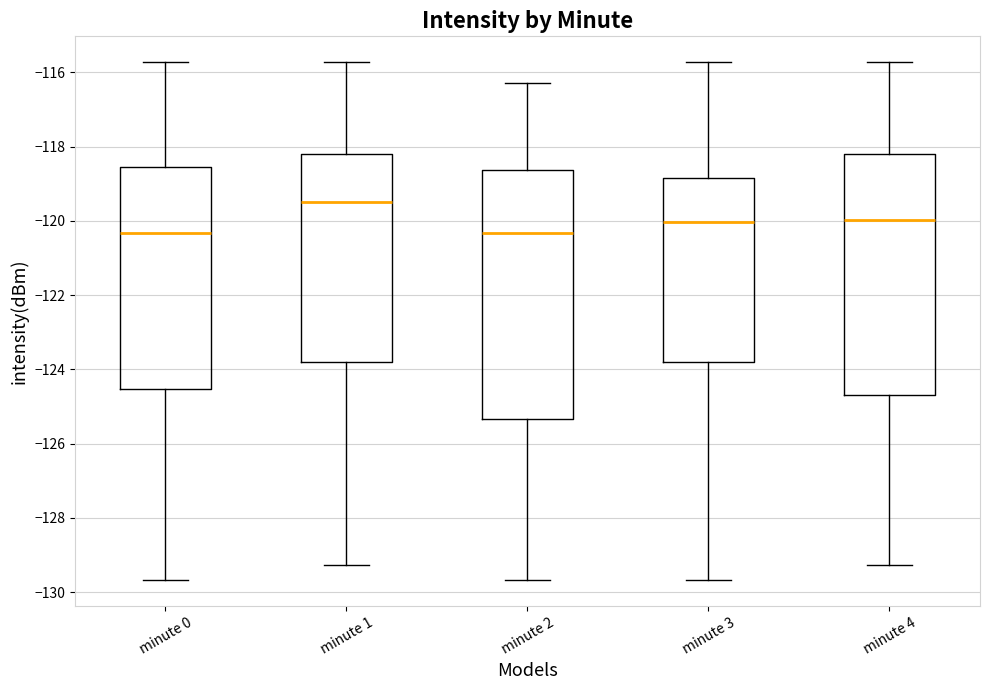

Where does the median line of the box for minute 4 sit on the y-axis? The values are not printed on the chart, so give them approximately, as read against the axis.

-120.0